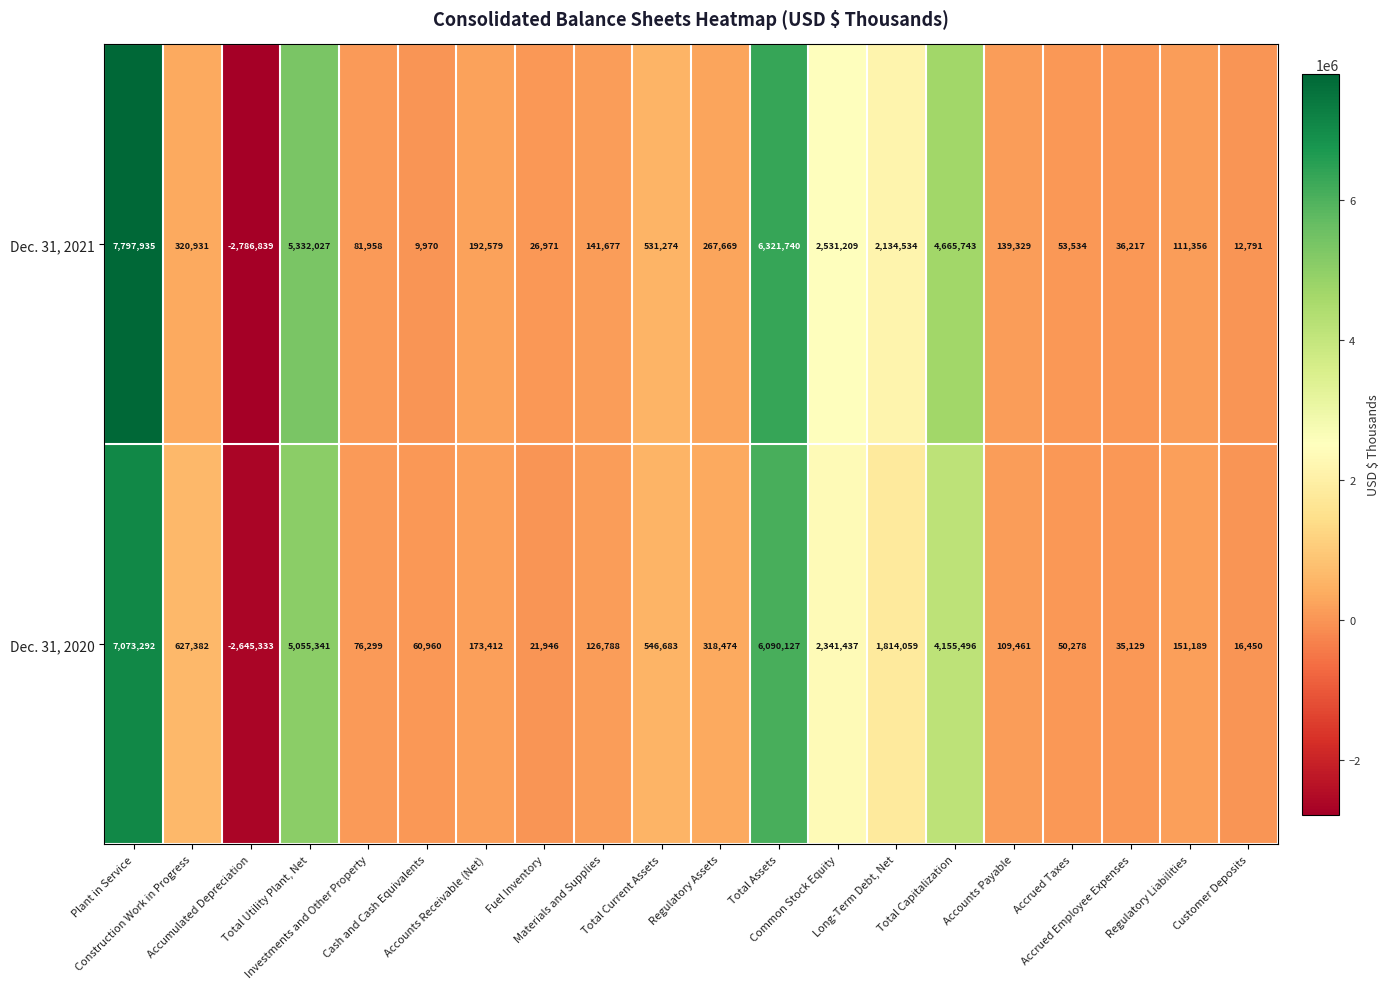

Count the number of data series in this chart.

2